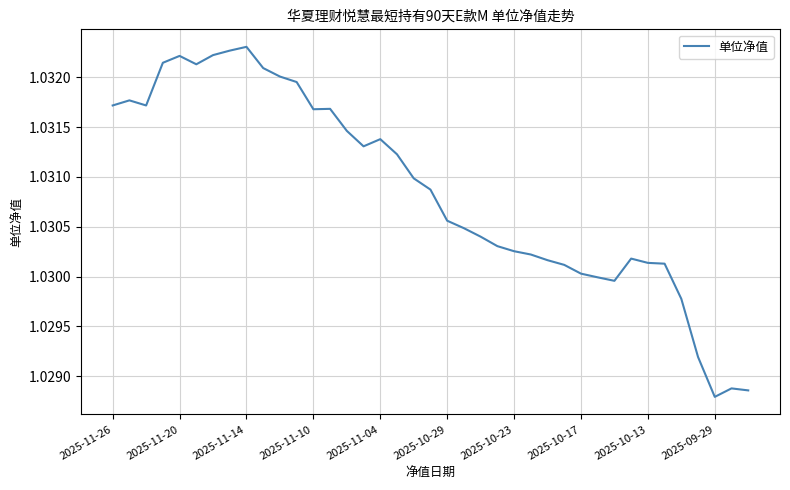

What is the value of the 31st point from the left?

1.0